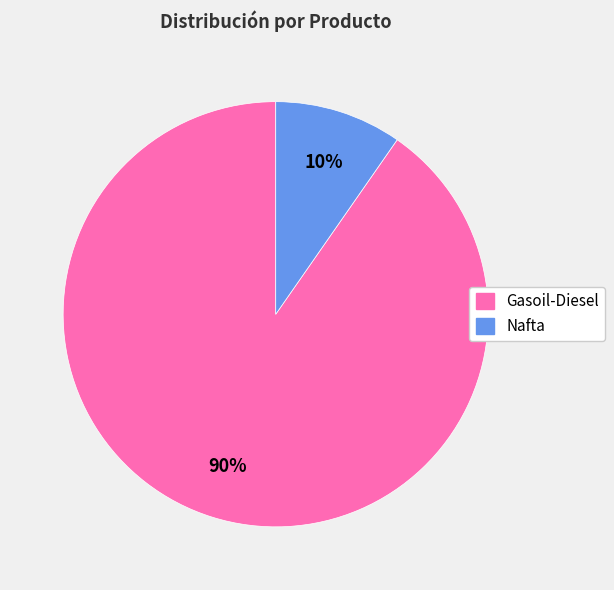

To the nearest percent, what percentage of the pie is Nafta?

10%